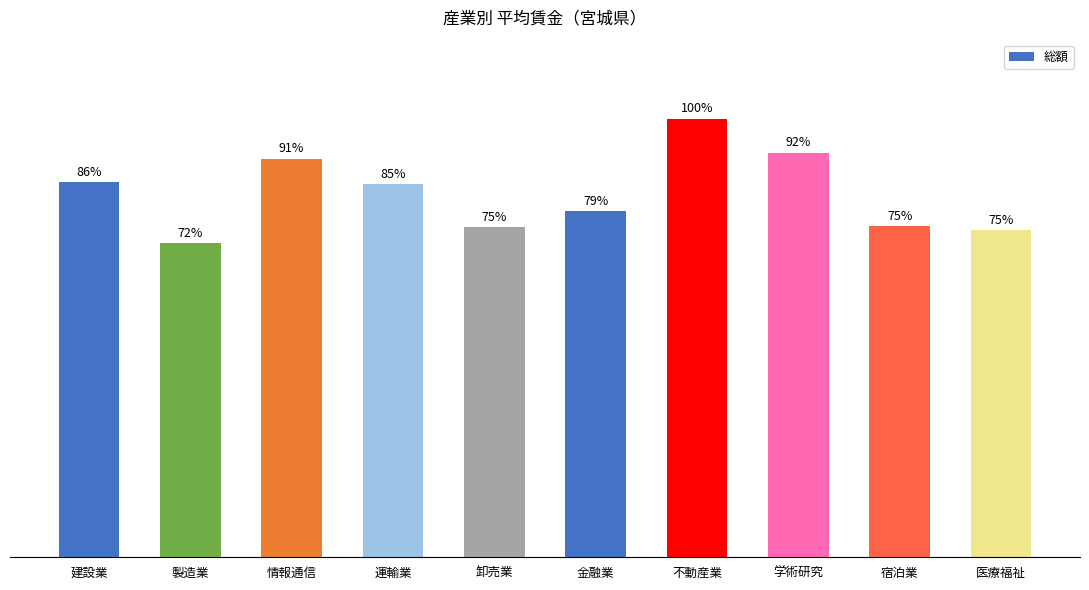

Which has a higher value, 運輸業 or 建設業?

建設業